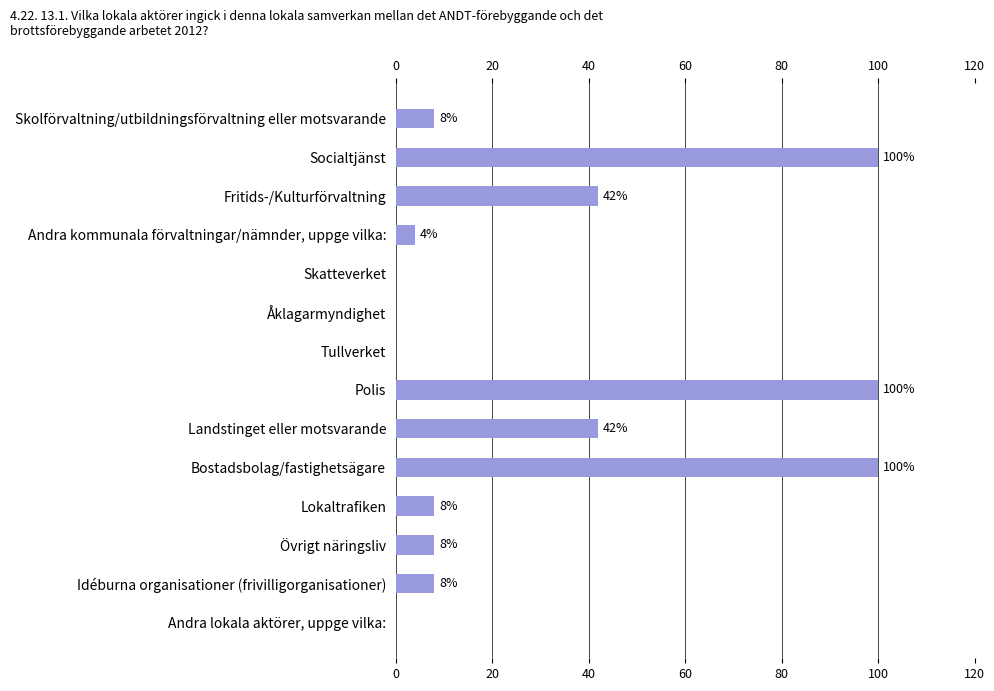

What is the approximate value at Idéburna organisationer (frivilligorganisationer), to the nearest 5?

10